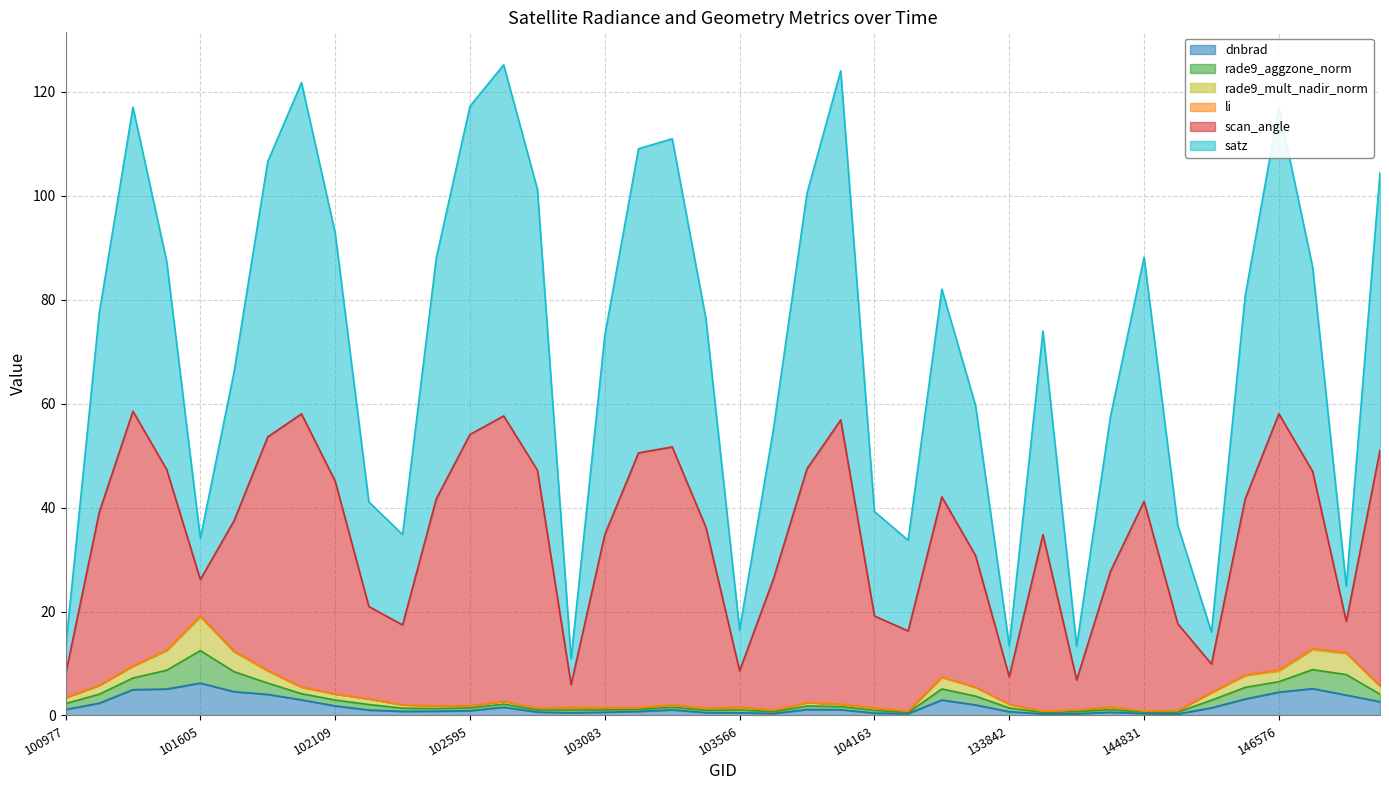

Which has a higher value, 102232 or 101102?

101102